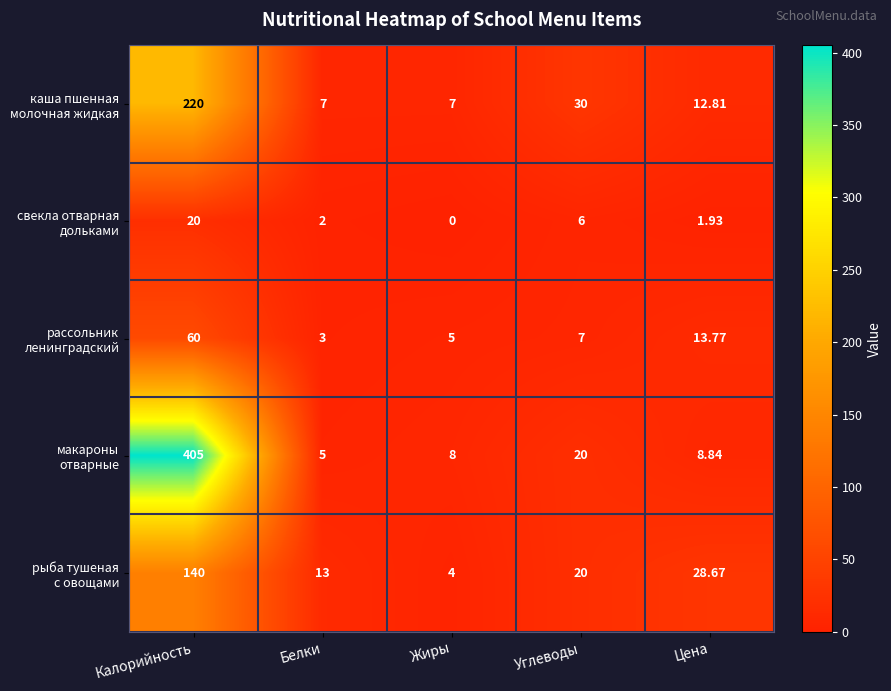

At which category is the sum across all series the highest?

Калорийность